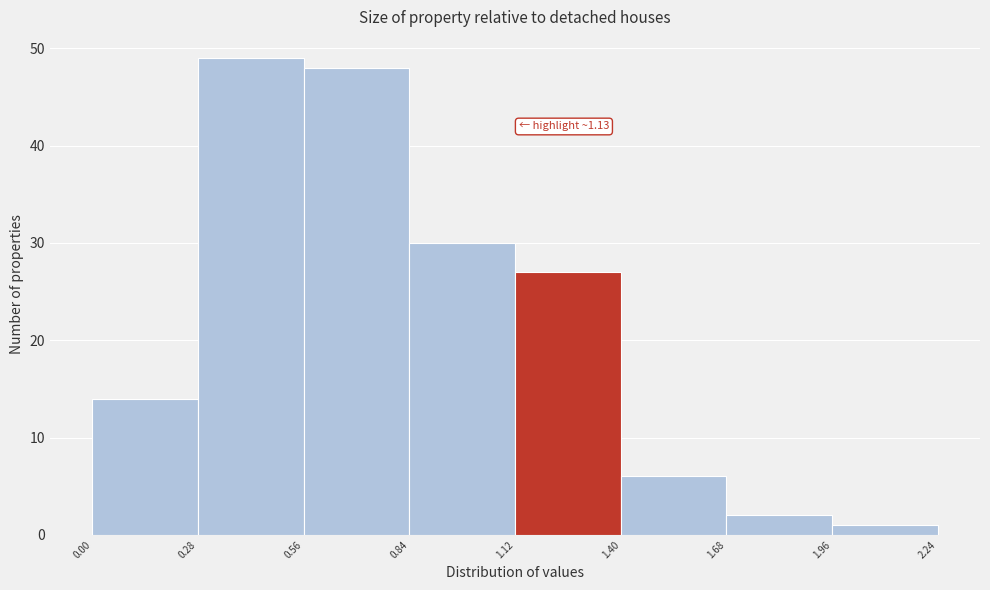

Over which range of the x-axis is the bar tallest?

0.28 to 0.56